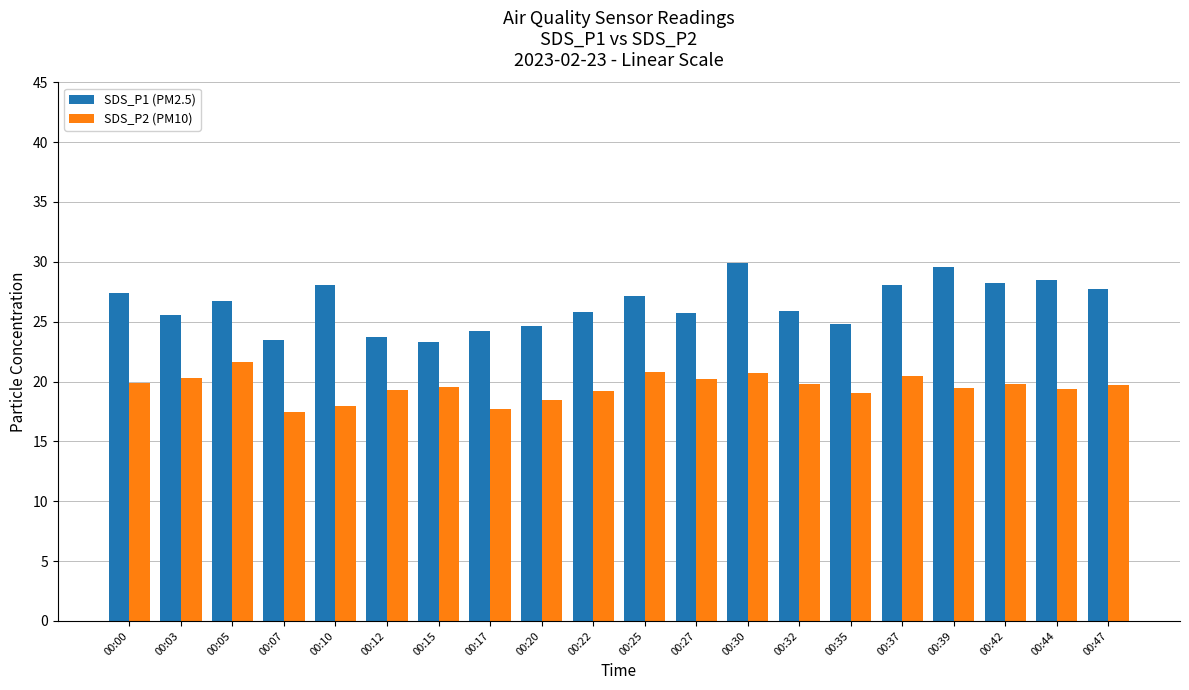

List the series in order of their overall mean, highest first.

SDS_P1 (PM2.5), SDS_P2 (PM10)